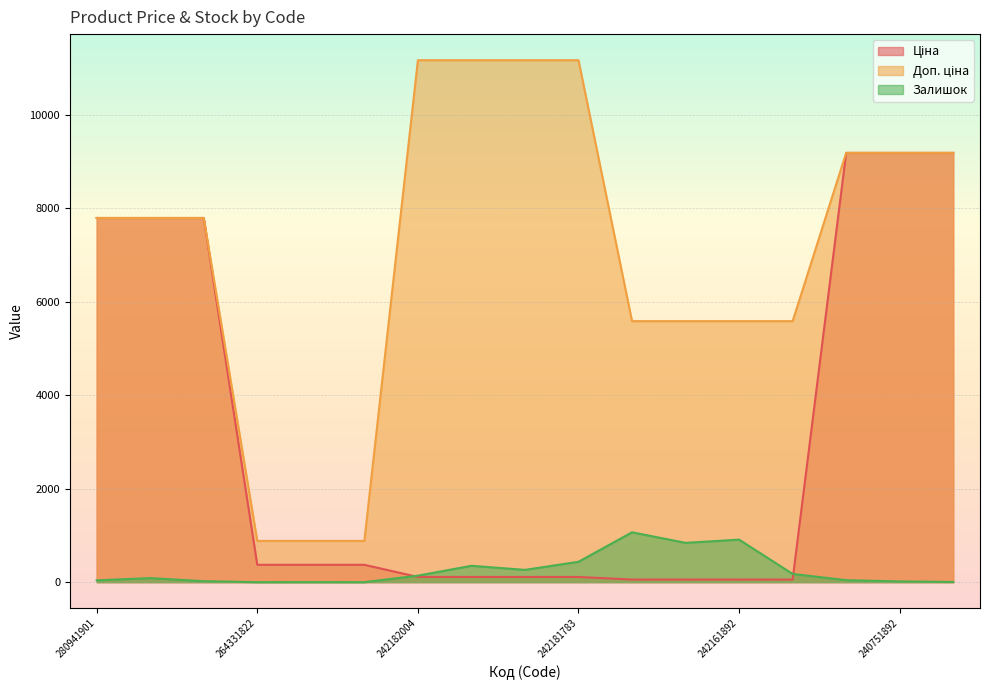

Between which two adjacent categories do Ціна and Залишок first intersect?

264331819 and 242182004